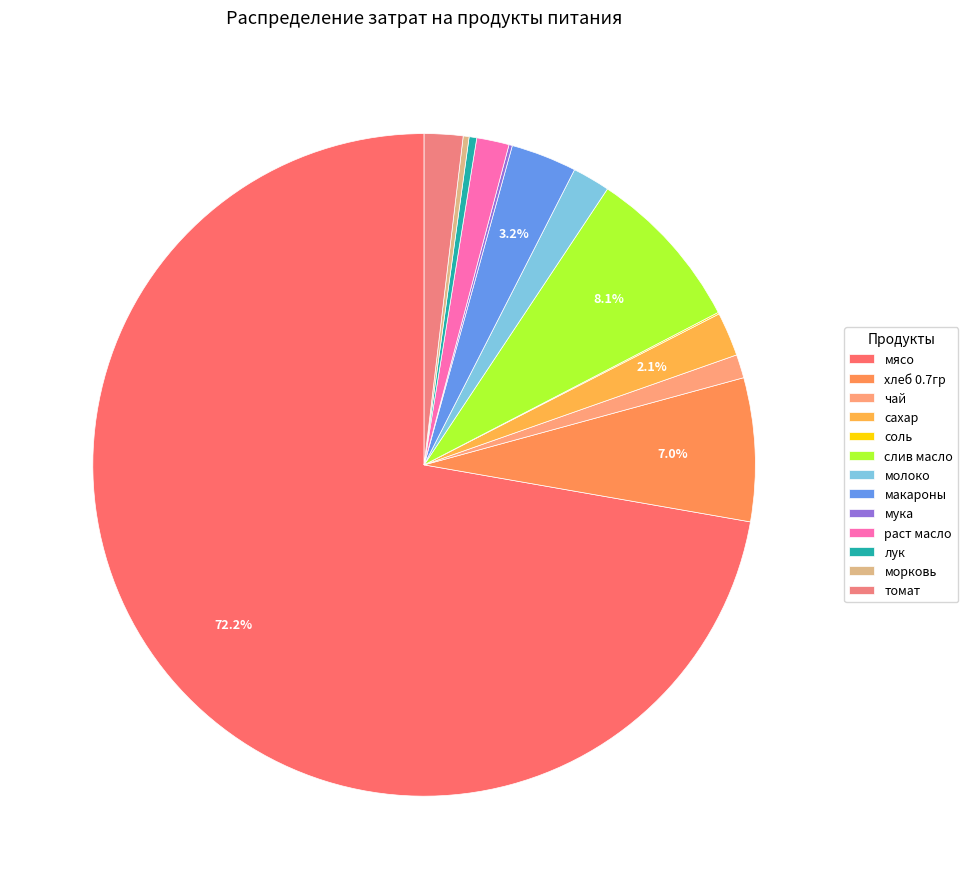

Is there any slice that represents more than half of the pie?

Yes